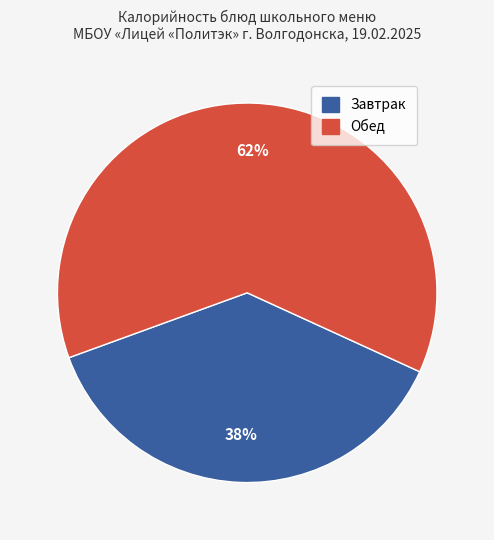

Is there any slice that represents more than half of the pie?

Yes